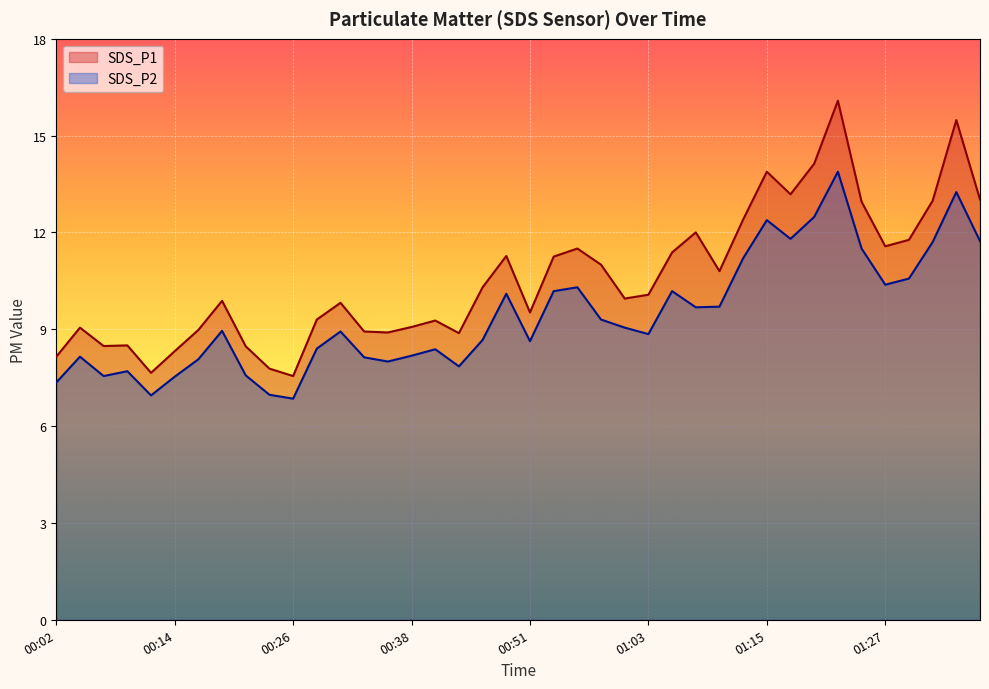

True or false: SDS_P2 and SDS_P1 intersect in this chart.

False